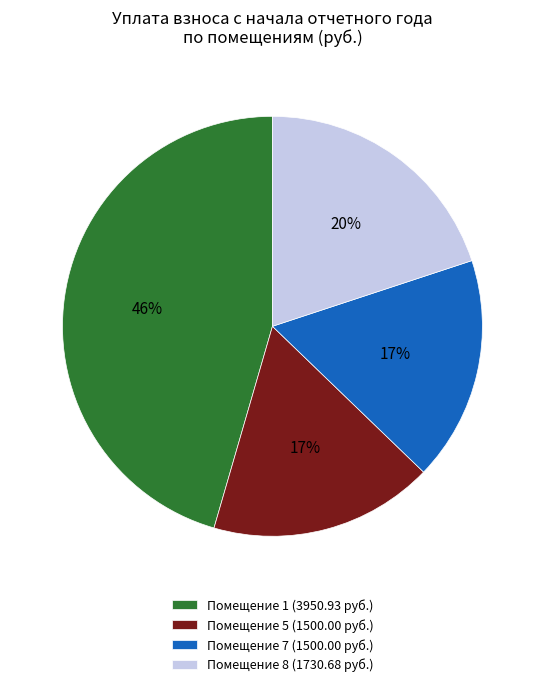

What is the ratio of the value at Помещение 8 (1730.68 руб.) to the value at Помещение 1 (3950.93 руб.)?

0.4